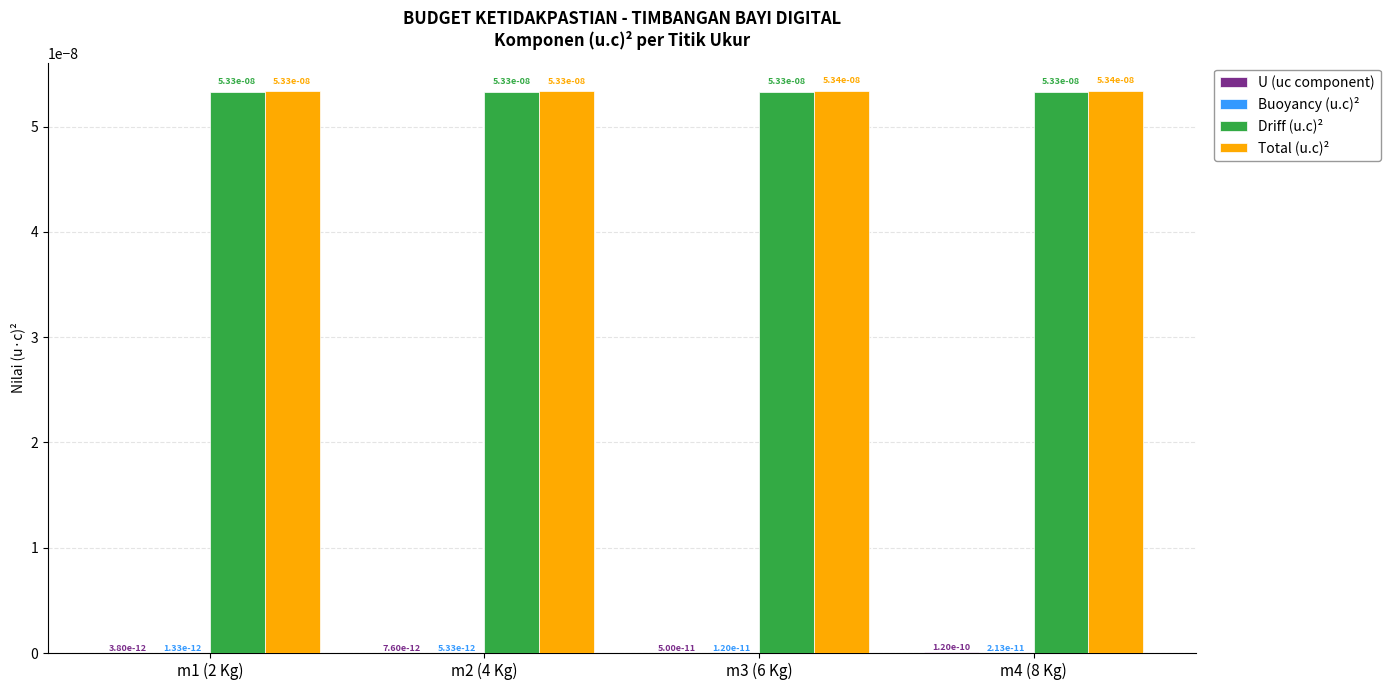

The Total (u.c)² series shows 0.0 at m3 (6 Kg). True or false?

True